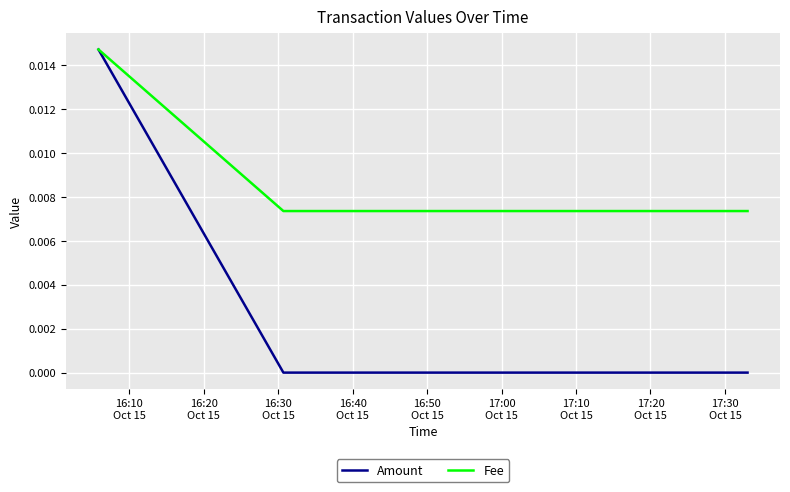

List the series in order of their overall mean, lowest first.

Amount, Fee